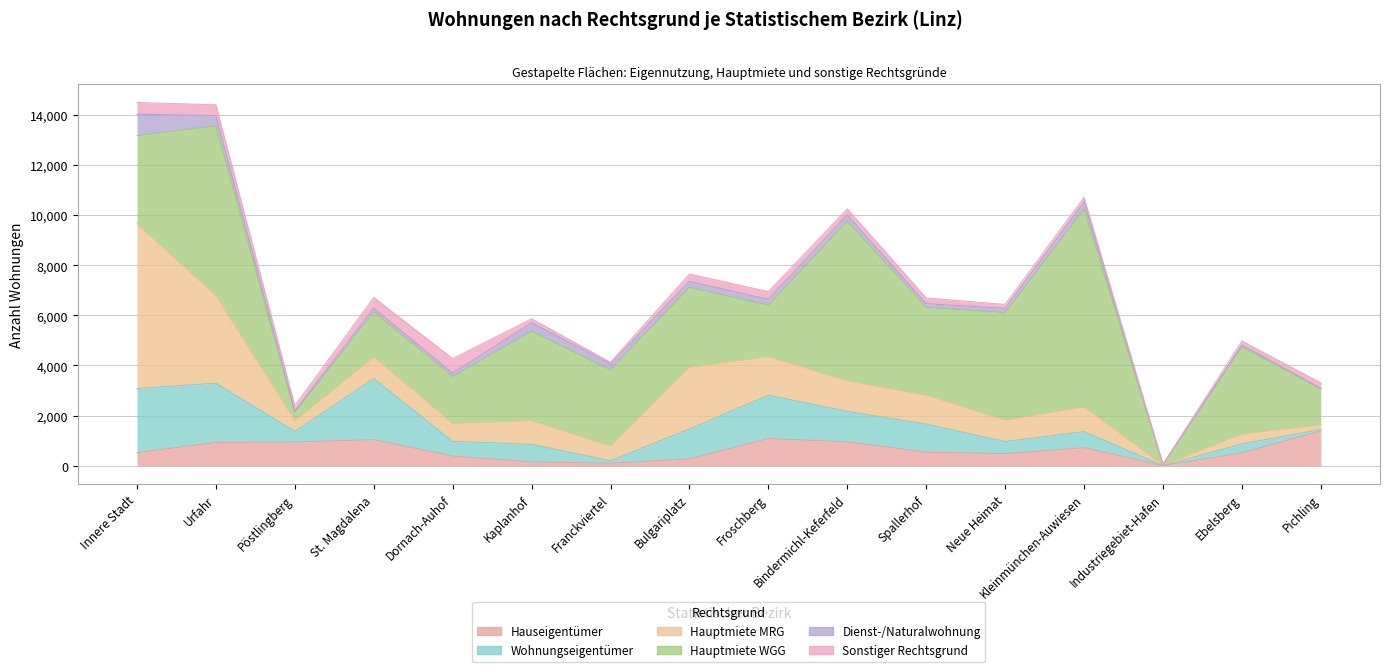

At which label is Hauseigentümer closest to 696?

Kleinmünchen-Auwiesen